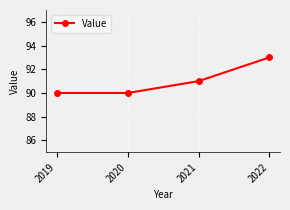

Is it true that the value at 2019 is 117?

False